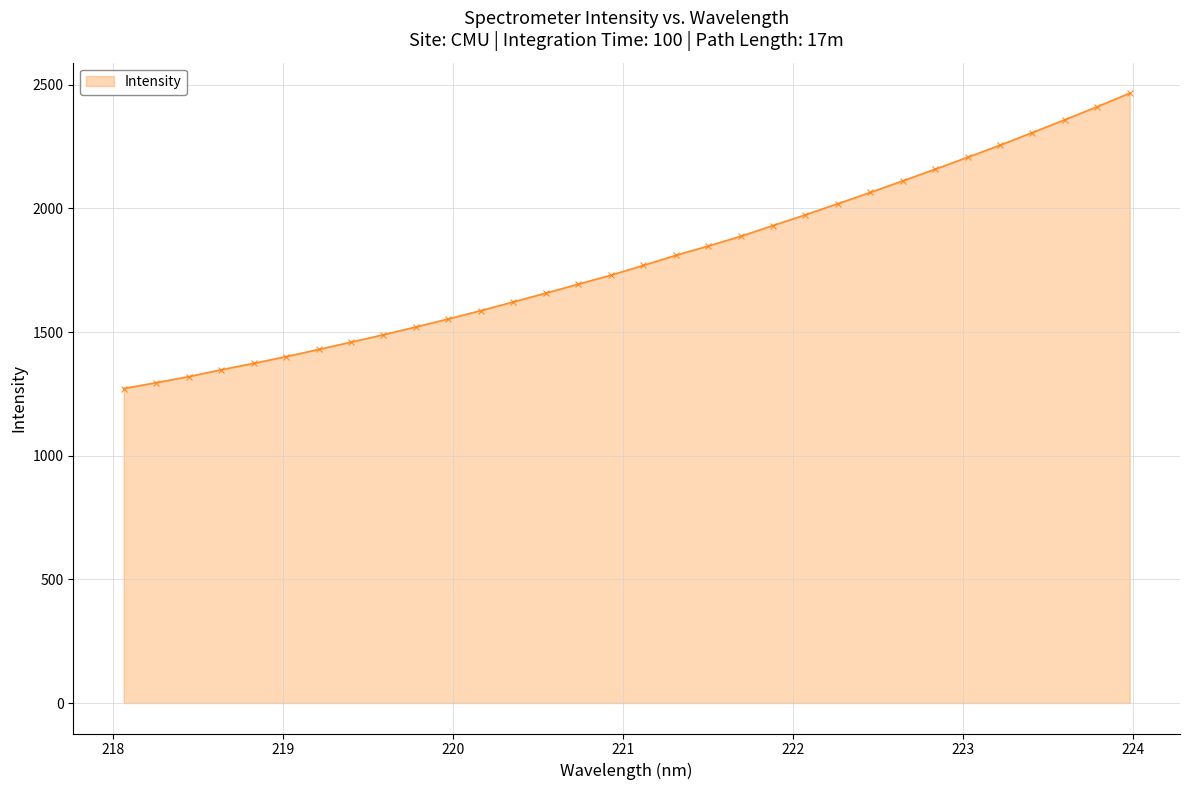

Count the number of data series in this chart.

1